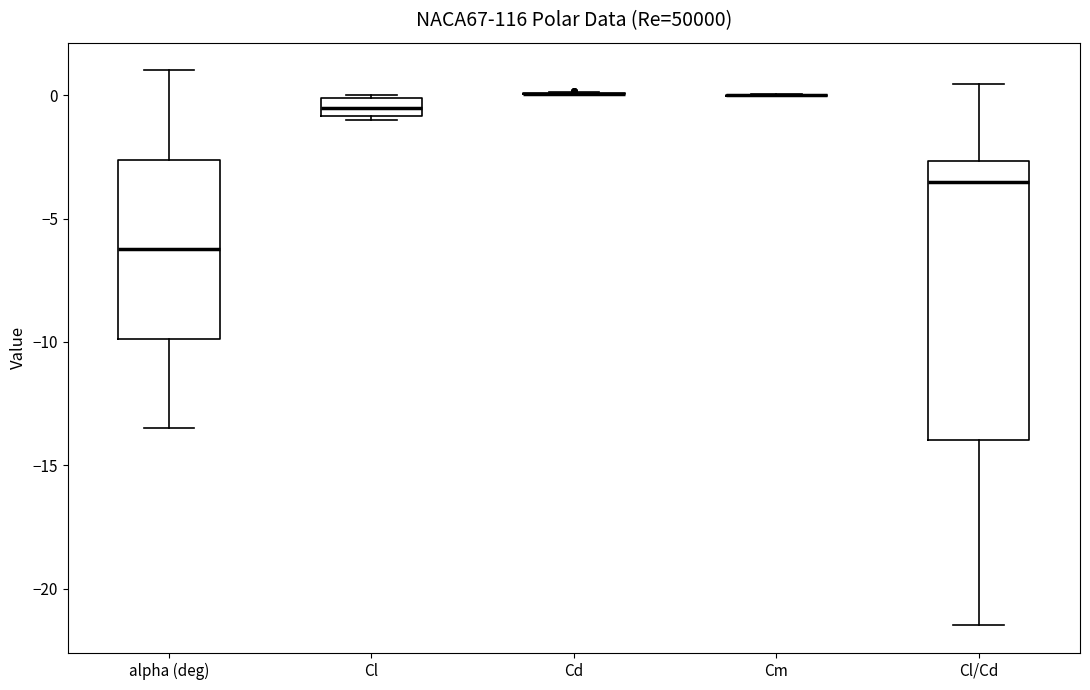

Comparing the boxes themselves (not the whiskers), which one is the tallest?

Cl/Cd